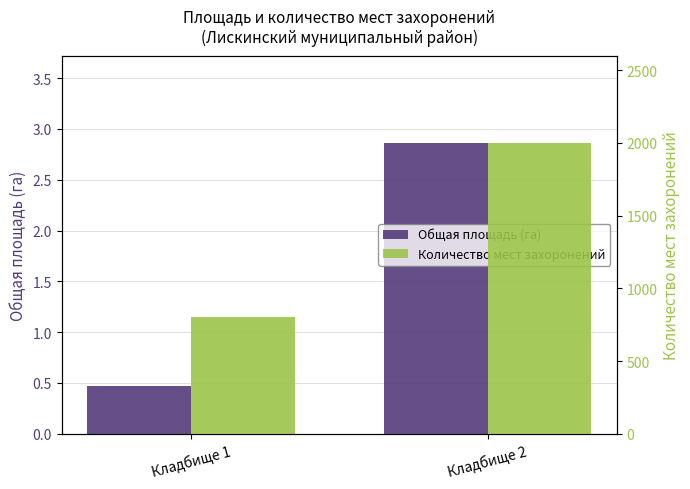

What is the sum of the Количество мест захоронений values at Кладбище 1 and Кладбище 2?

2800.0